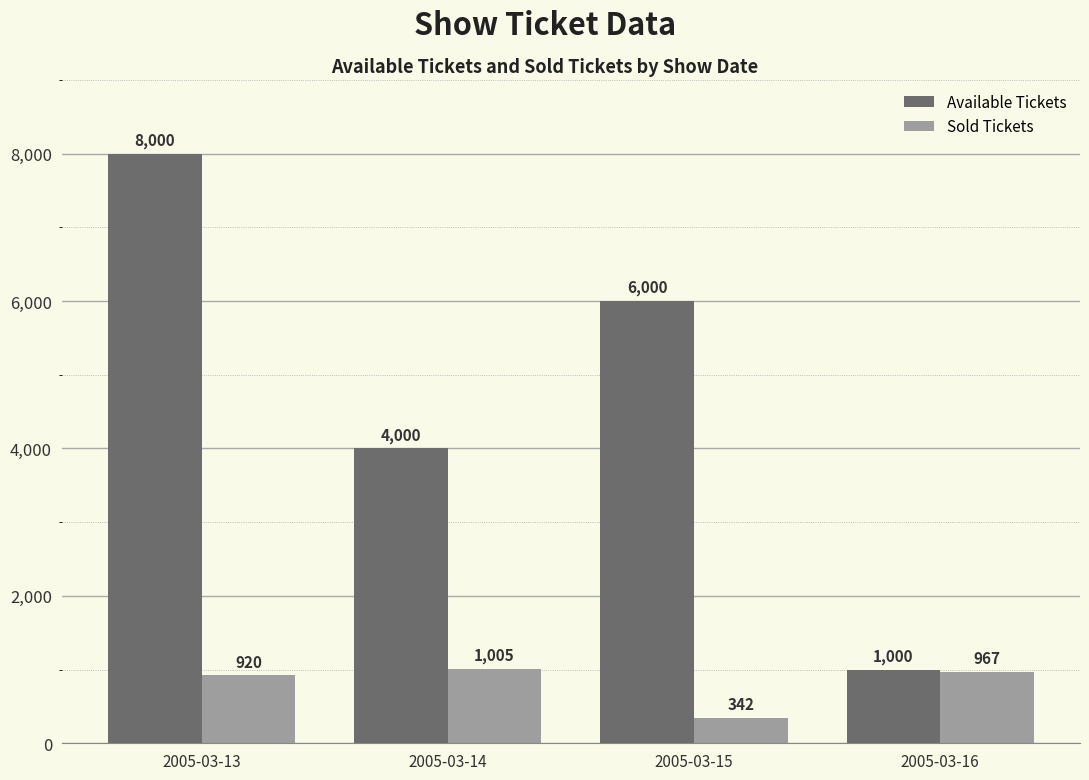

What is the total value across all series at 2005-03-14?

5005